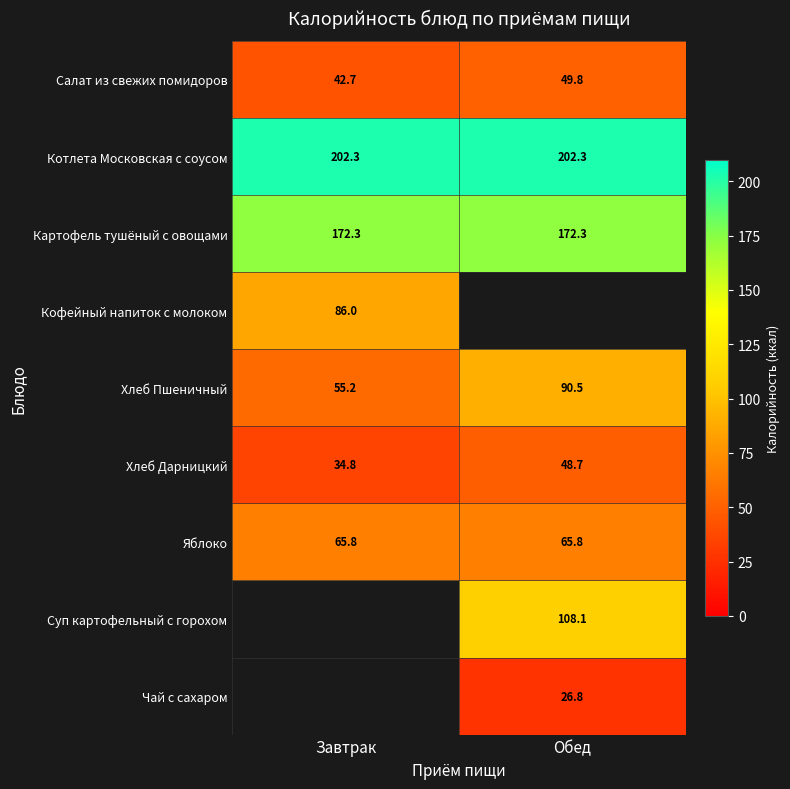

Between Обед and Завтрак, which is larger?

Обед